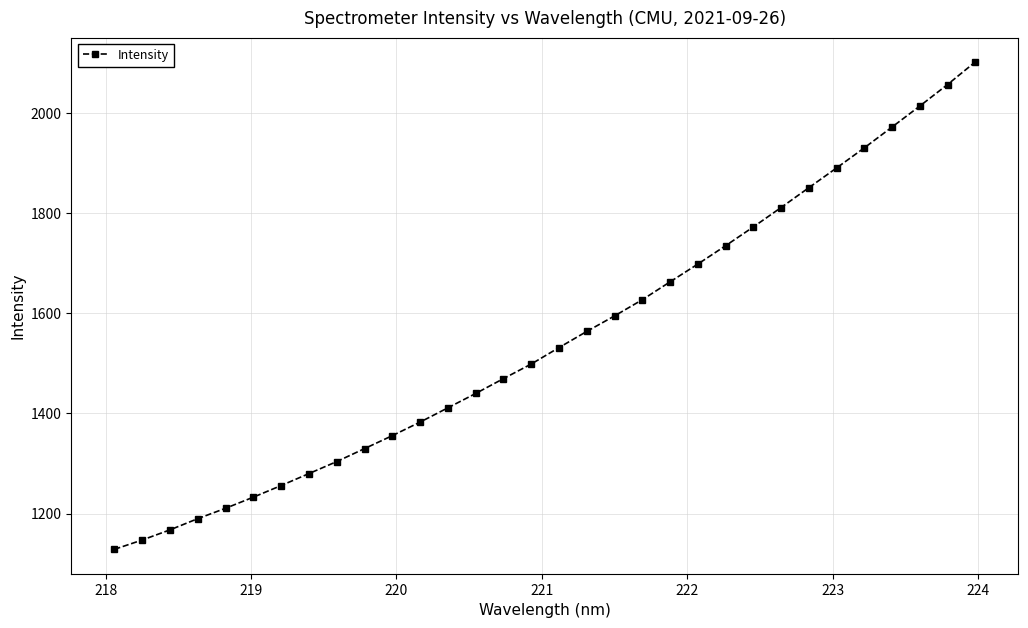

What is the difference between the maximum and minimum values?

973.1